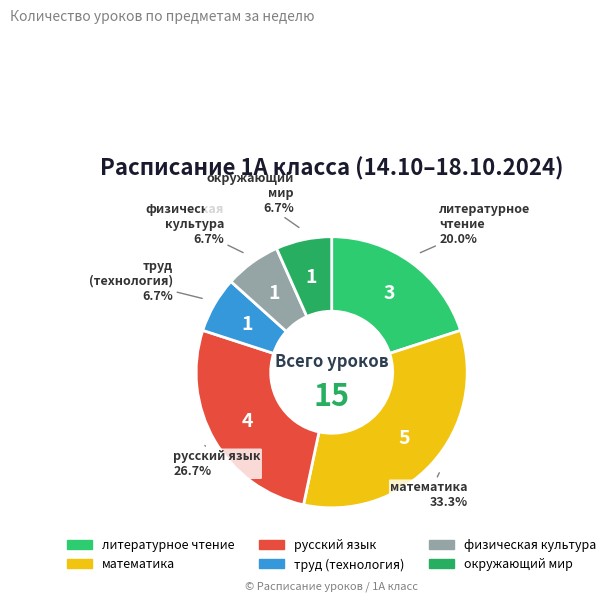

Count the number of slices in the pie.

6